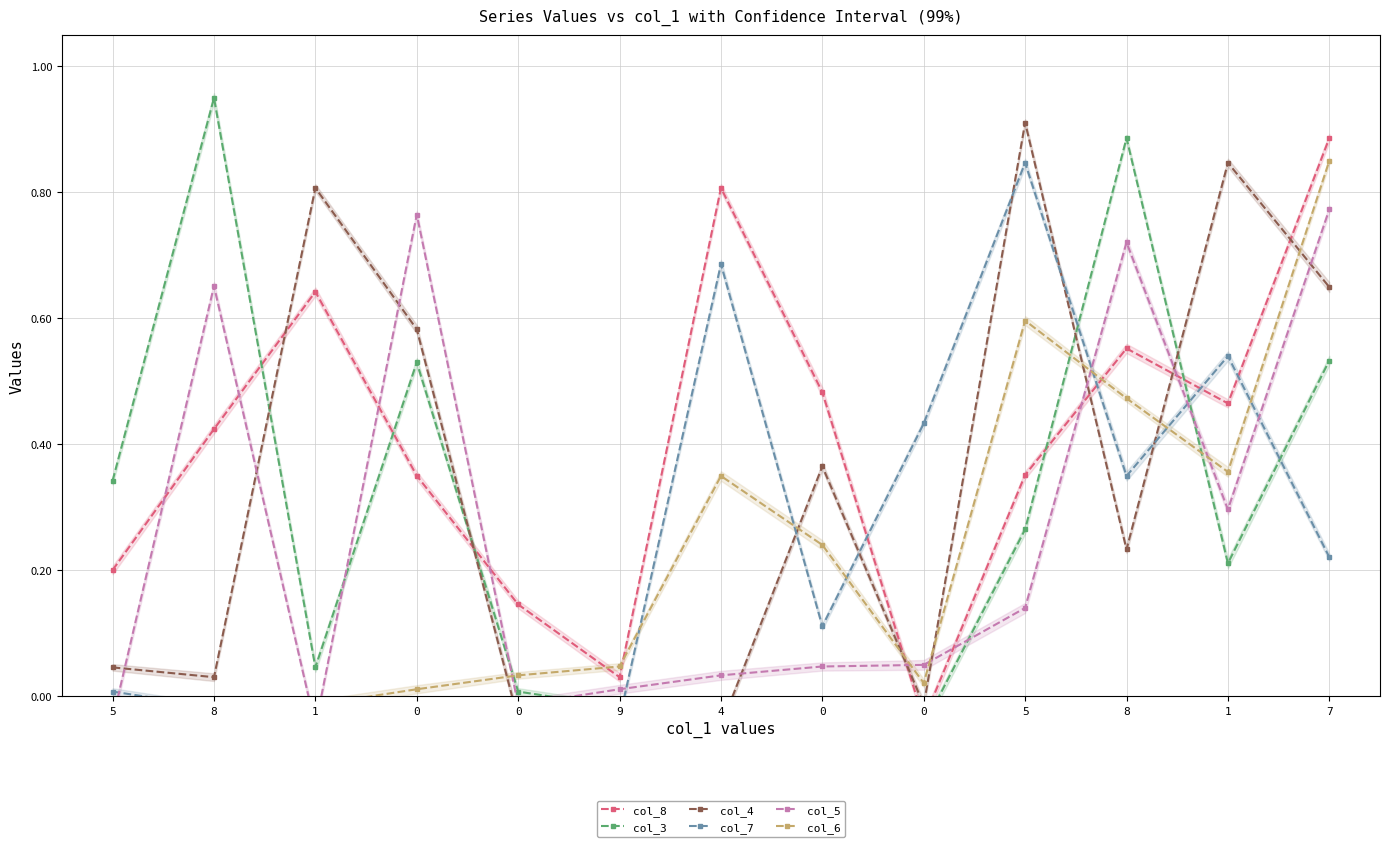

In col_4, how many points are lower than both neighbors (excluding endpoints)?

4